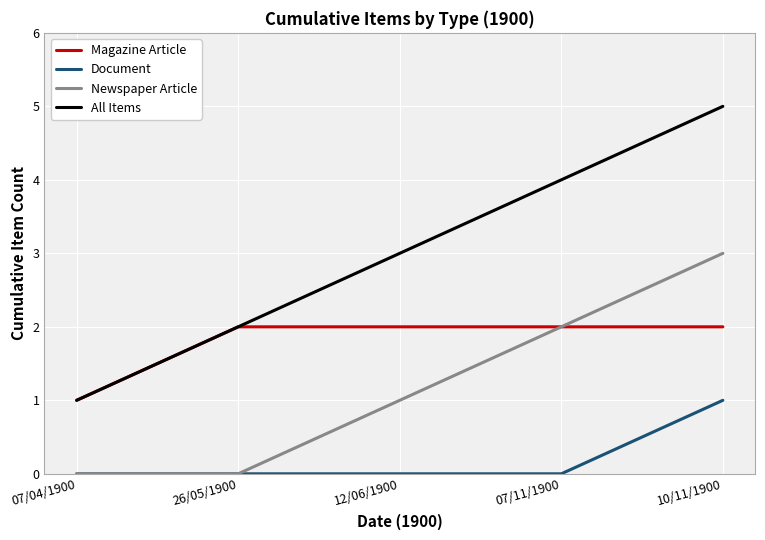

The value of Newspaper Article at 10/11/1900 is 3. True or false?

True